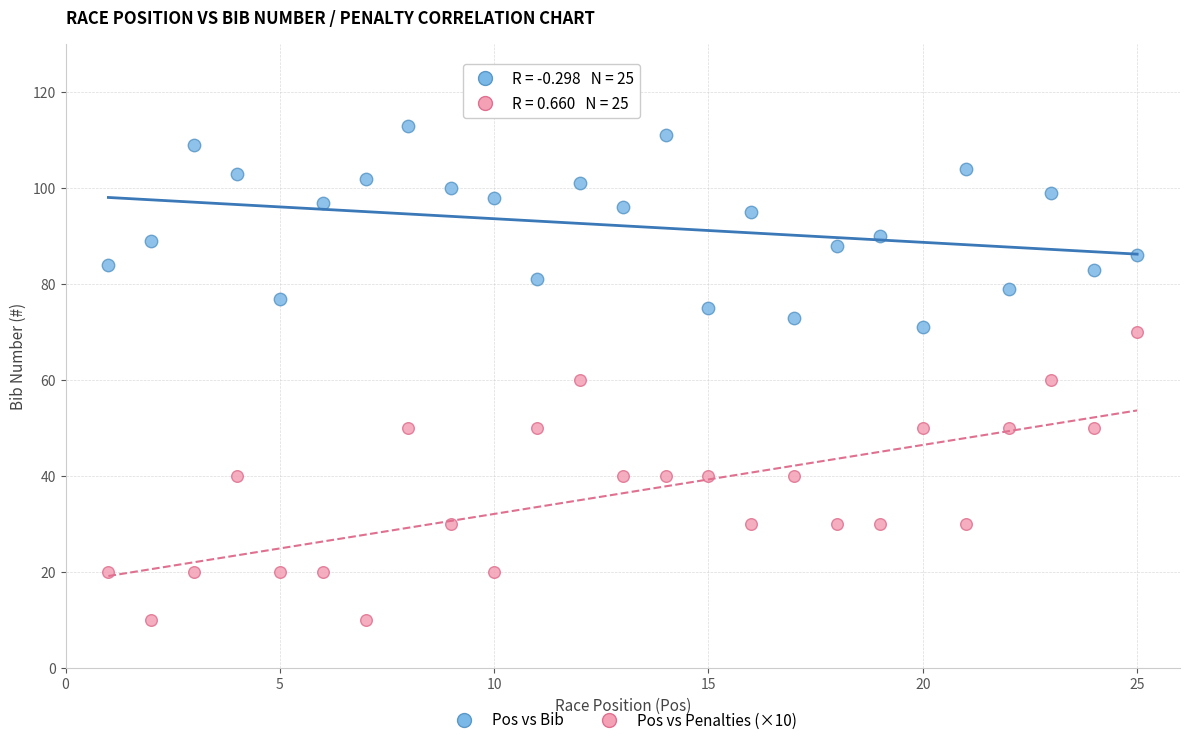

What is the X range (max minus min) for the scatter plot?

24